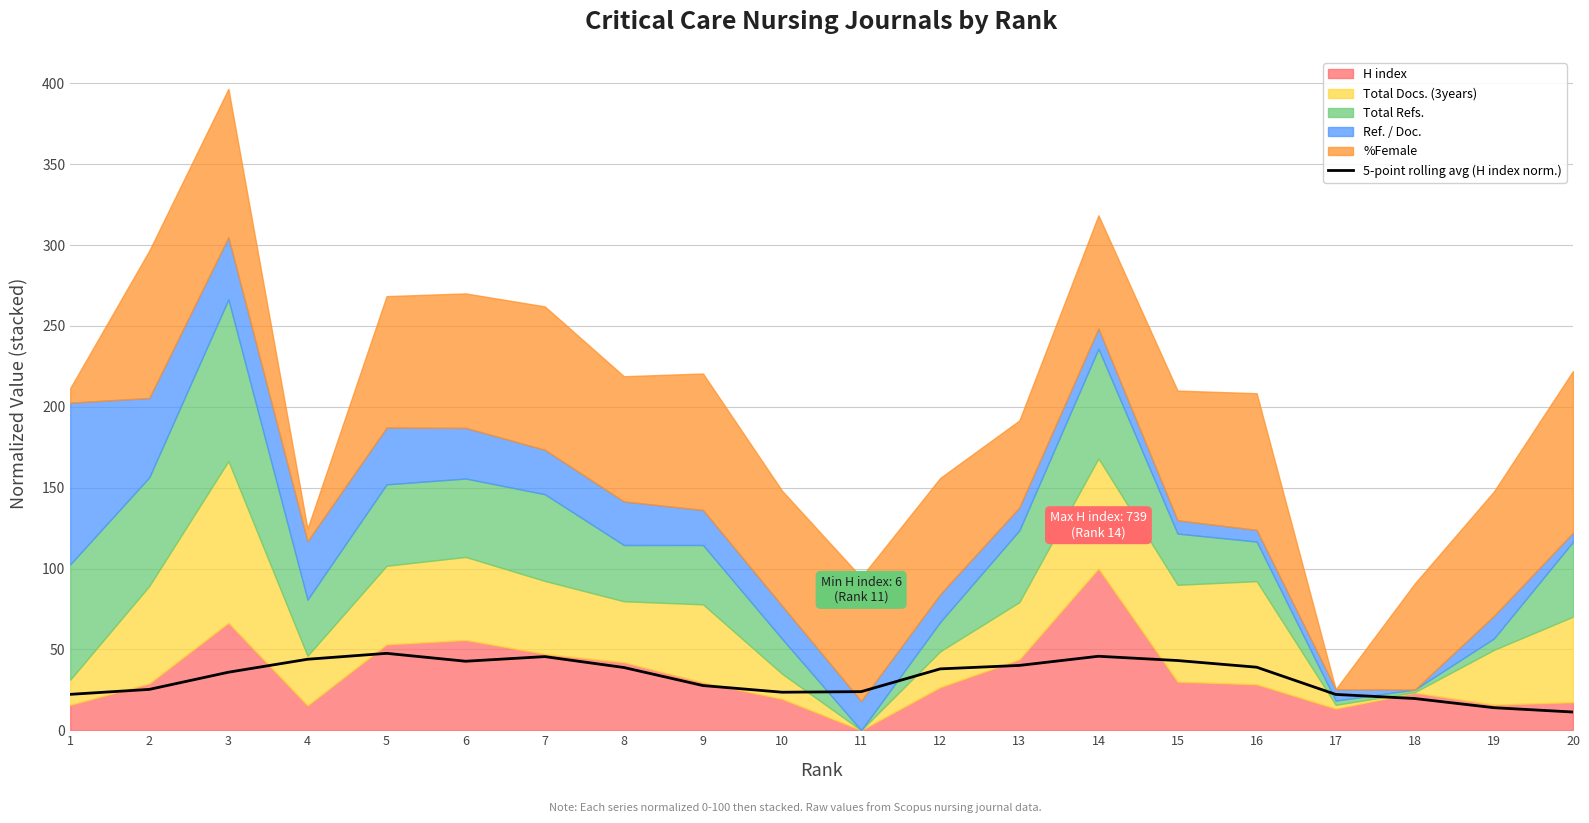

True or false: the data shows 22.2 at 17.

True